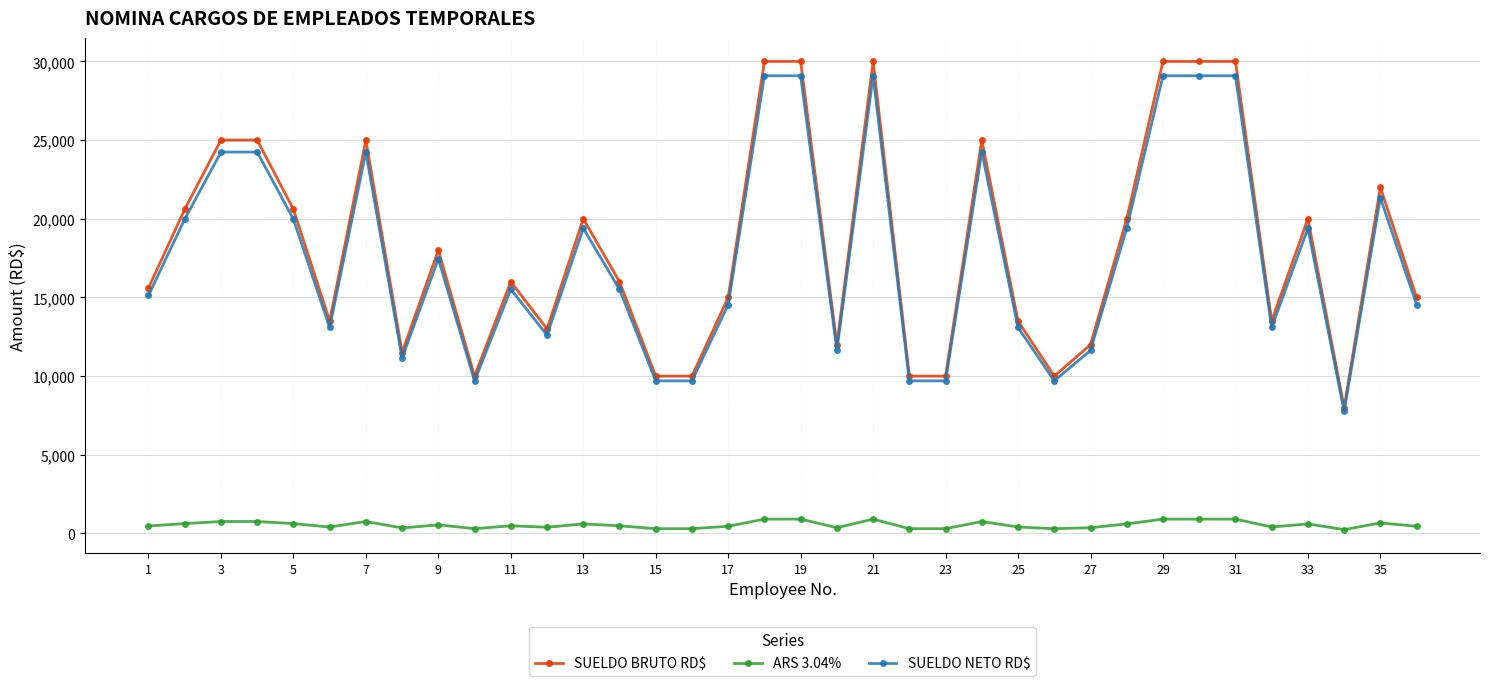

How many lines are shown in the chart?

3